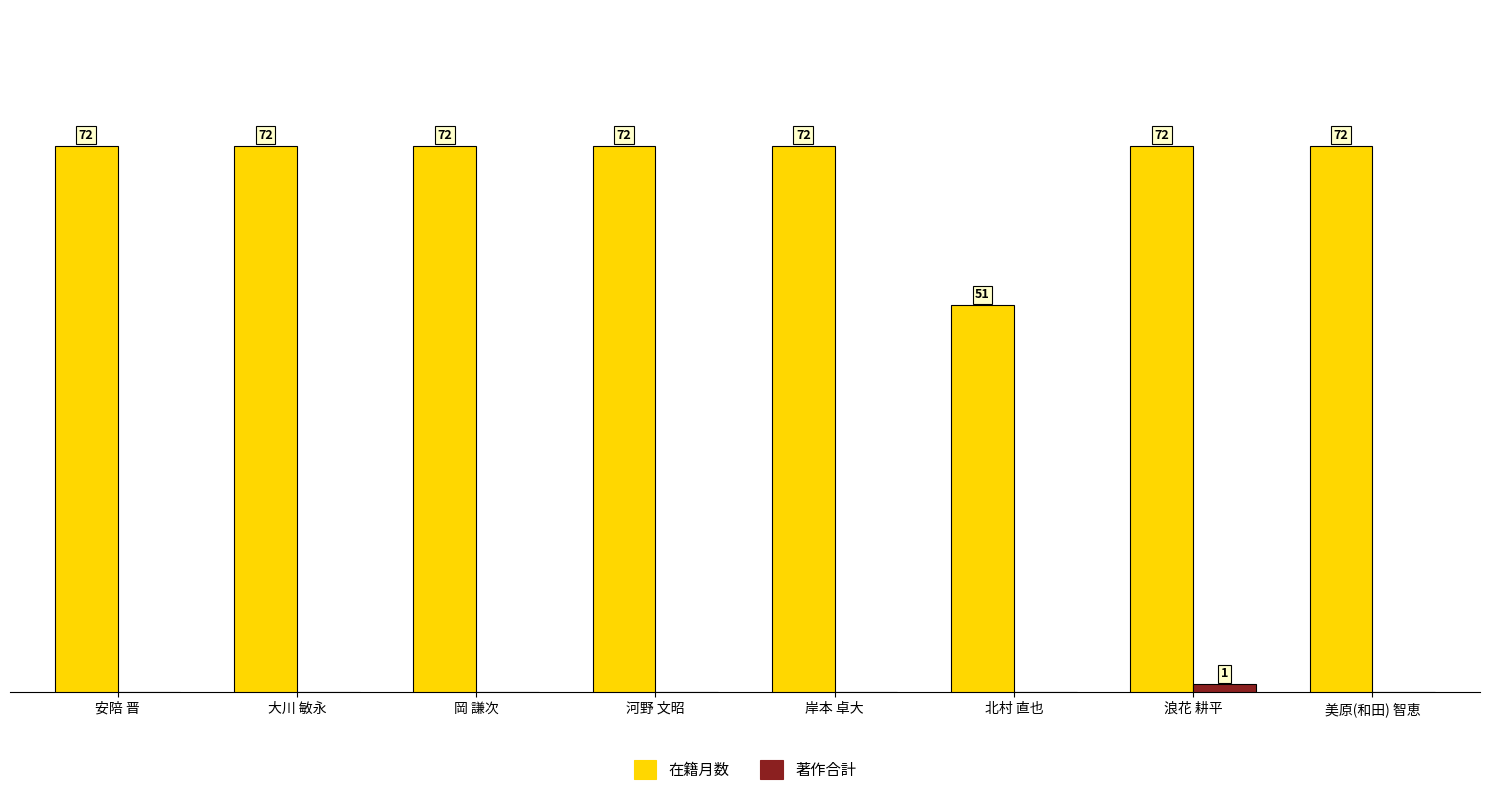

Between 北村 直也 and 美原(和田) 智恵, which series saw the biggest shift?

在籍月数